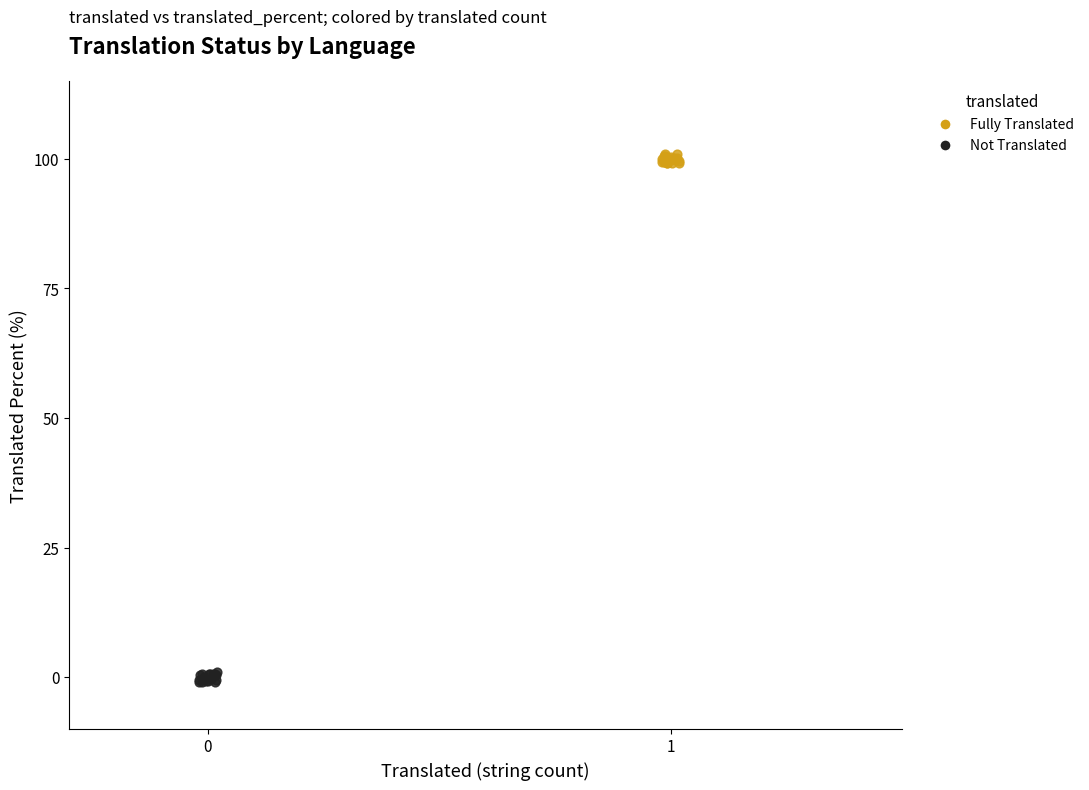

Which series contains the lowest Y value?

Not Translated